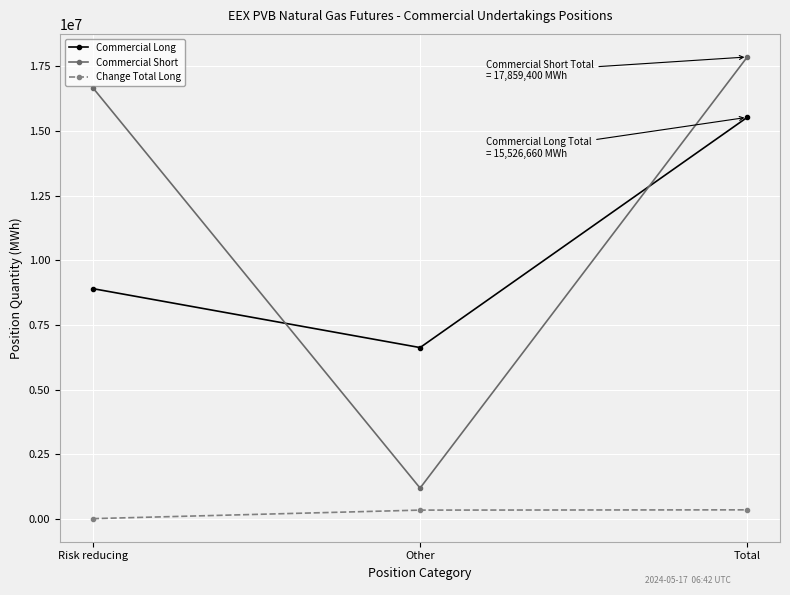

What is the sum of the Commercial Long values at Other and Risk reducing?

15526660